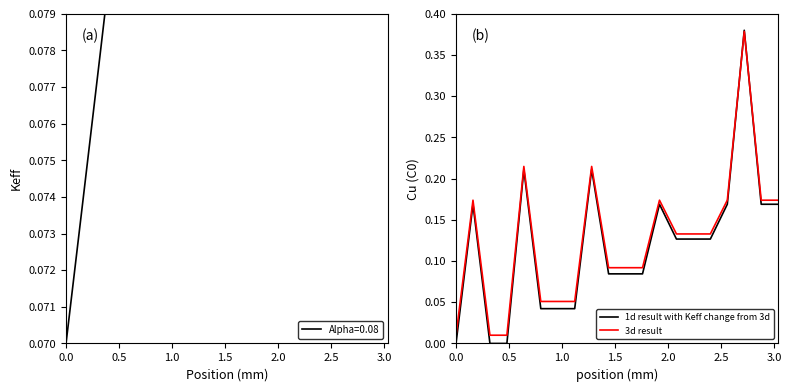

What is the value of the 3d result point at the 9th from the left?

0.2